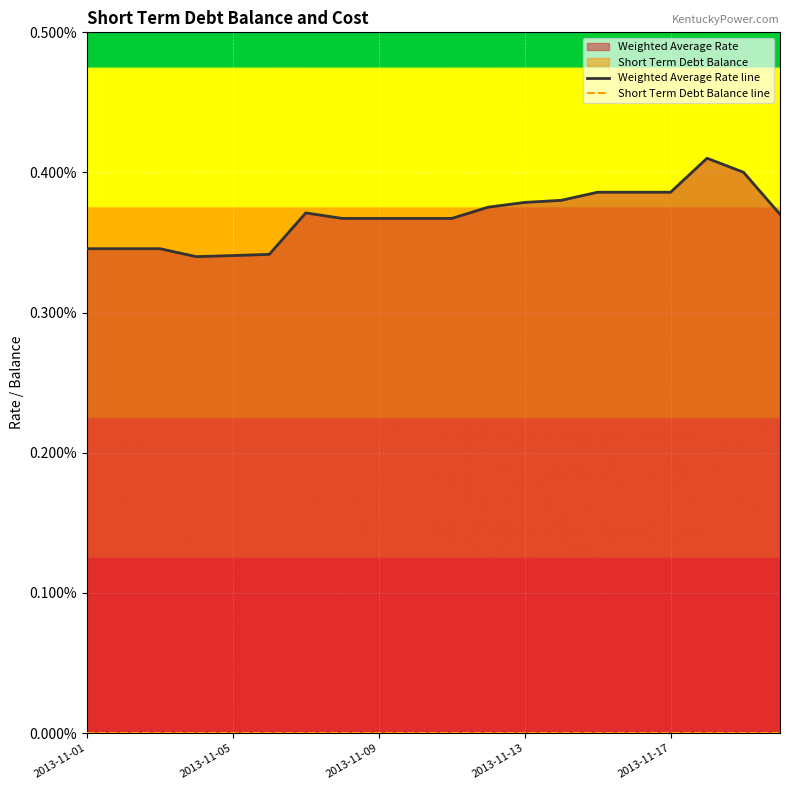

In Weighted Average Rate line, how many points are higher than both neighbors (excluding endpoints)?

2